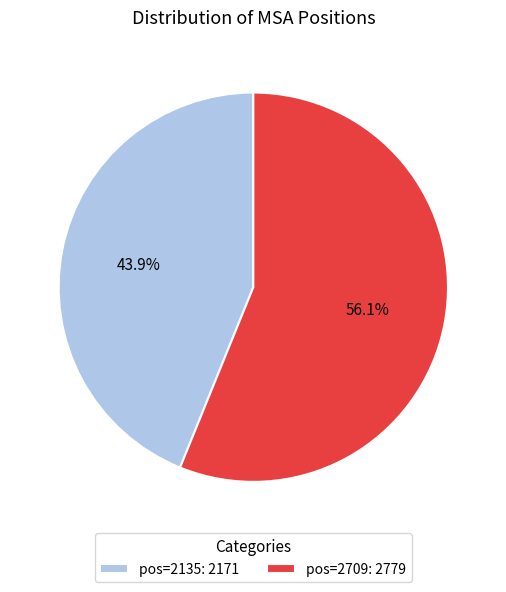

Which category accounts for the majority?

pos=2709: 2779